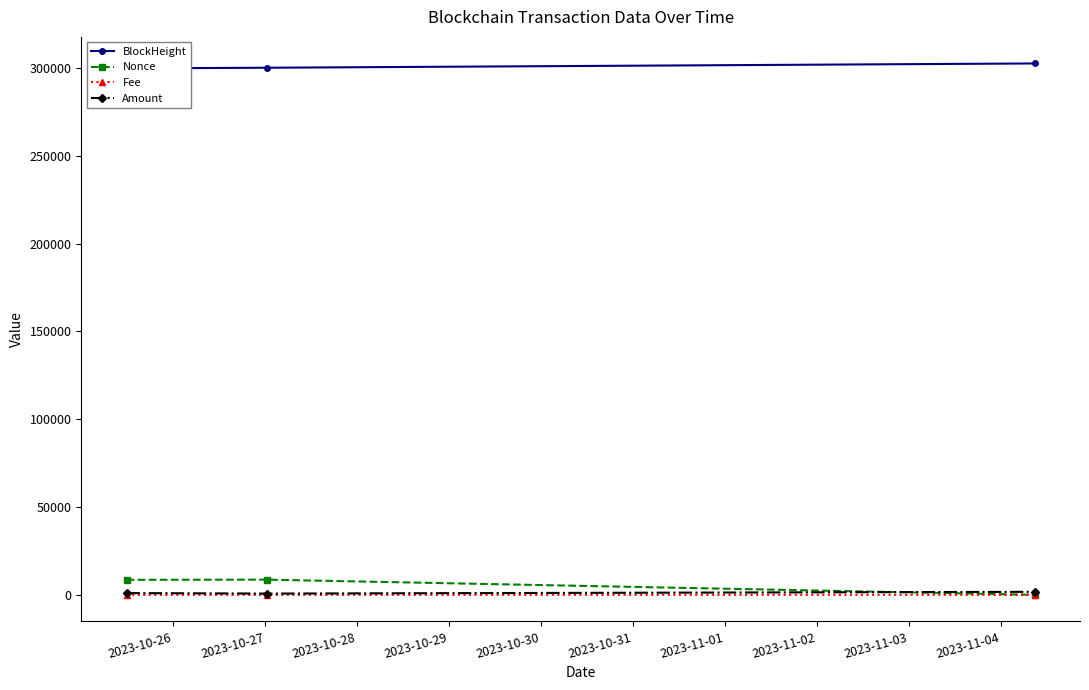

What is the value of the Amount point at the 1st from the left?

1000.0